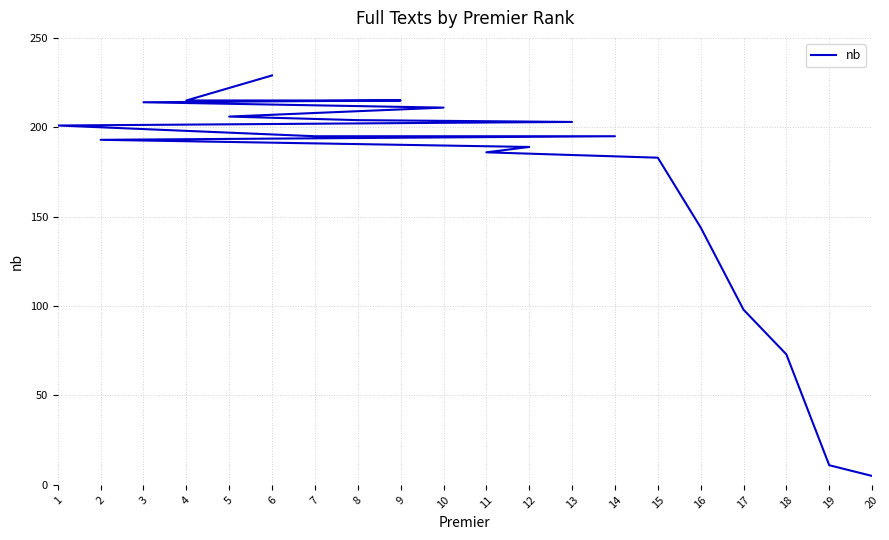

What is the maximum value shown in the chart?

229